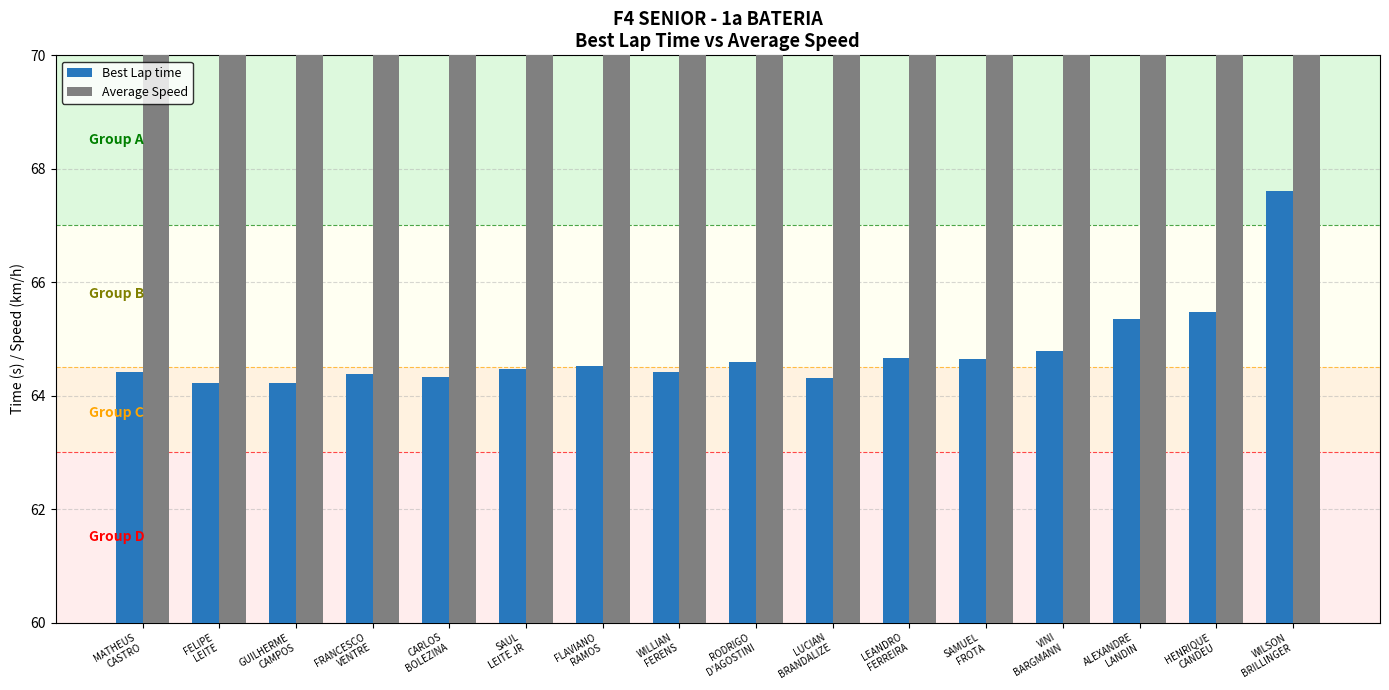

What is the label of the 14th bar from the right?

GUILHERME
CAMPOS